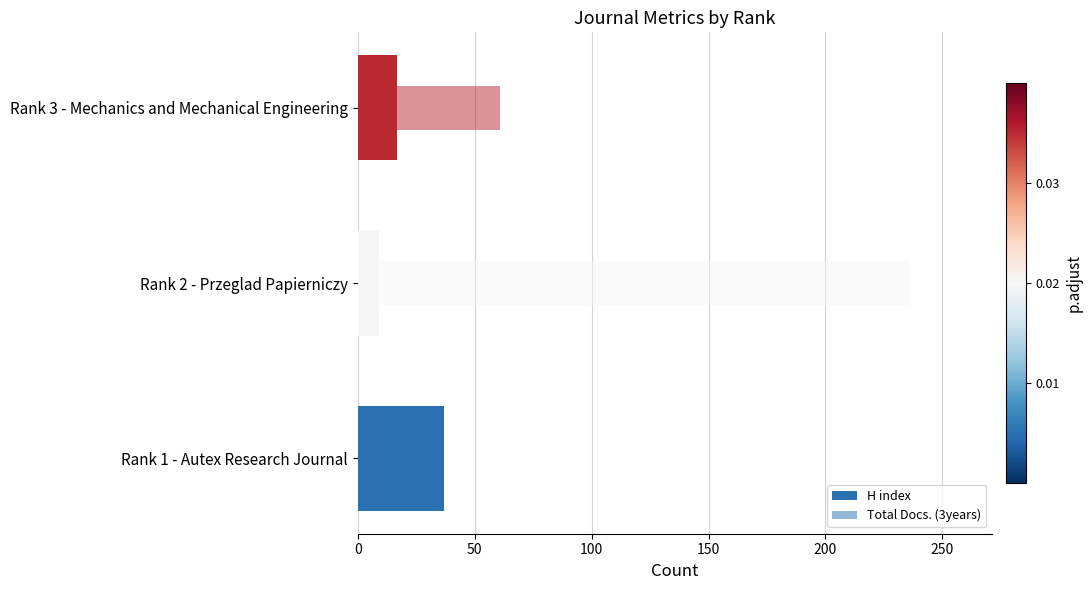

How many groups of bars are there?

3